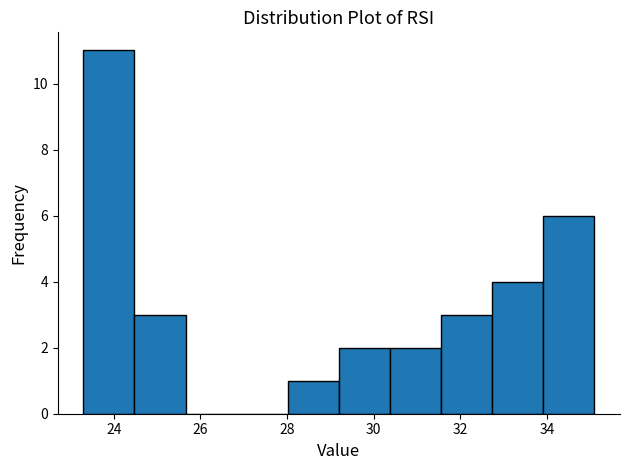

Reading left to right, transcribe this chart: for each bar, give the range it covers on the x-axis and its height. Neither the bar edges nor the heights are printed on the chart, so give them approximately, as read against the axes.

23.30 to 24.48: 11
24.48 to 25.66: 3
25.66 to 26.84: 0
26.84 to 28.02: 0
28.02 to 29.20: 1
29.20 to 30.38: 2
30.38 to 31.56: 2
31.56 to 32.74: 3
32.74 to 33.92: 4
33.92 to 35.10: 6